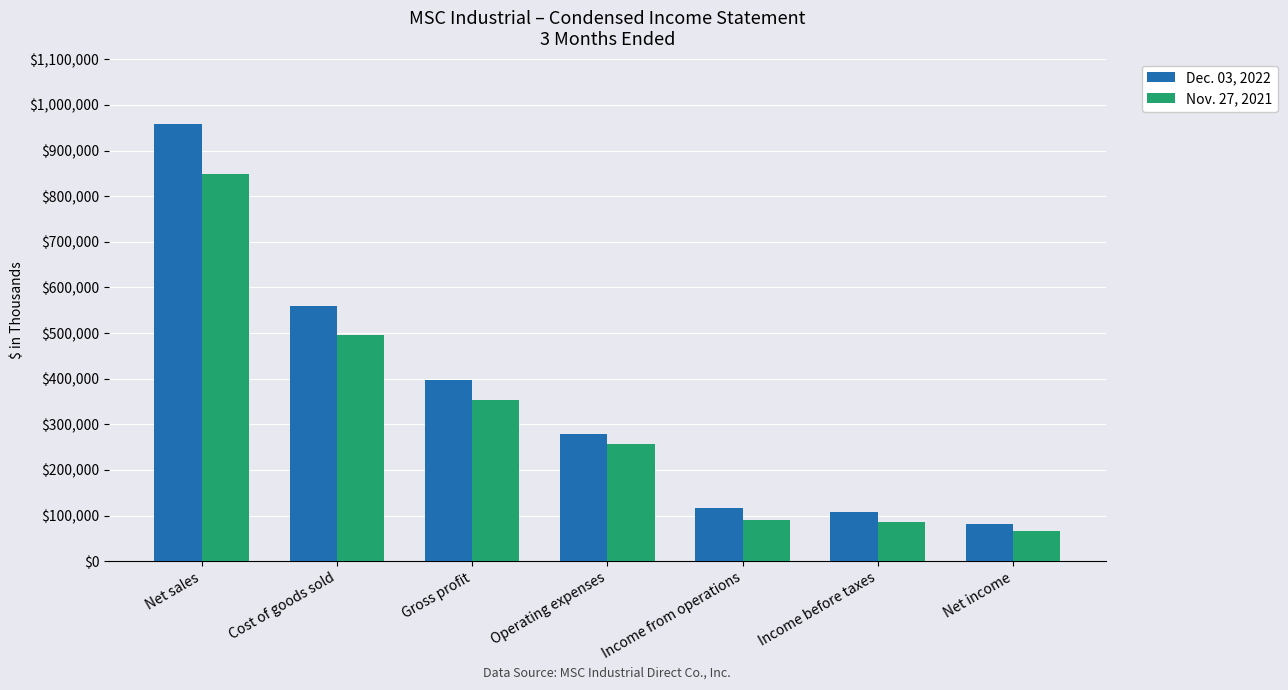

What is the spread (max minus min) of values at Income before taxes?

21241